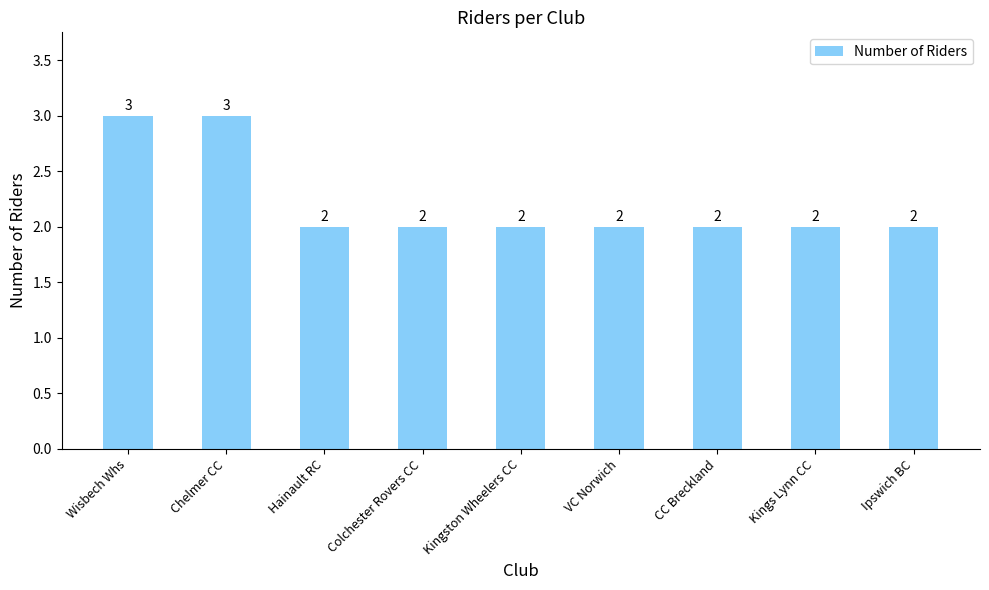

Does the chart contain any negative values?

No